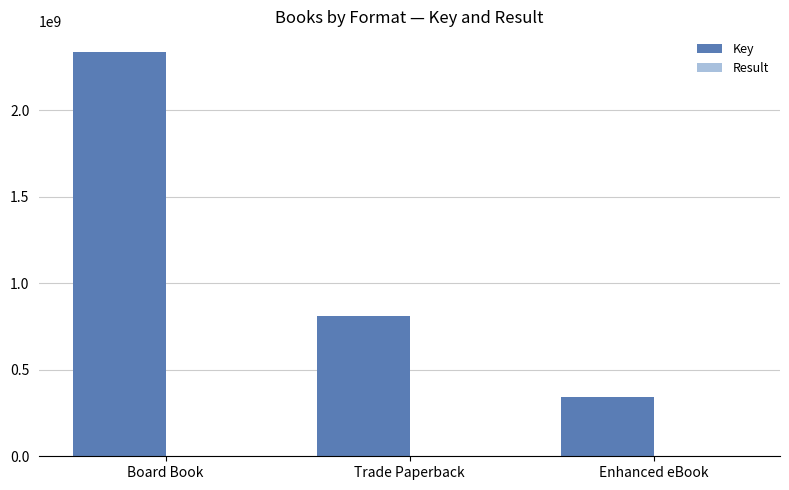

How many data points does each series have?

3